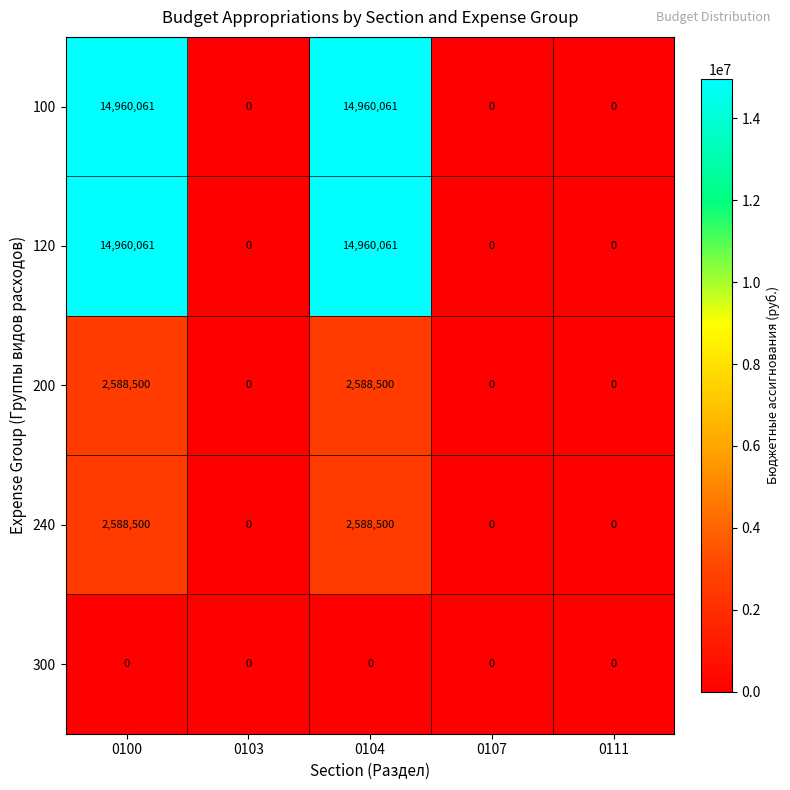

Reading left to right, list all the values displayed in this chart.

100: 0100=14960061	0103=0	0104=14960061	0107=0	0111=0
120: 0100=14960061	0103=0	0104=14960061	0107=0	0111=0
200: 0100=2588500	0103=0	0104=2588500	0107=0	0111=0
240: 0100=2588500	0103=0	0104=2588500	0107=0	0111=0
300: 0100=0	0103=0	0104=0	0107=0	0111=0